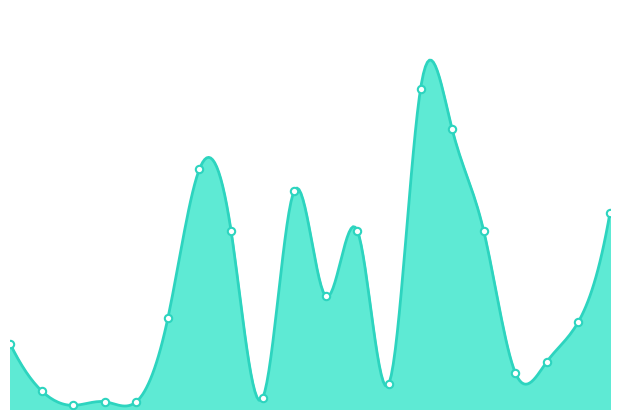

Approximately how many times larger is the value at 20 compared to 18?

4.2